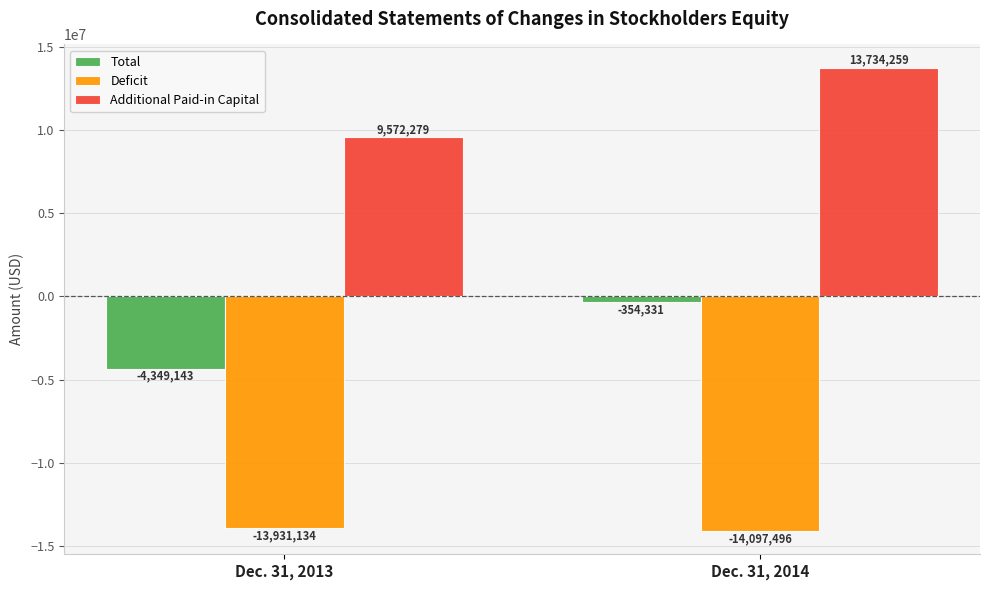

Are the bars horizontal?

No